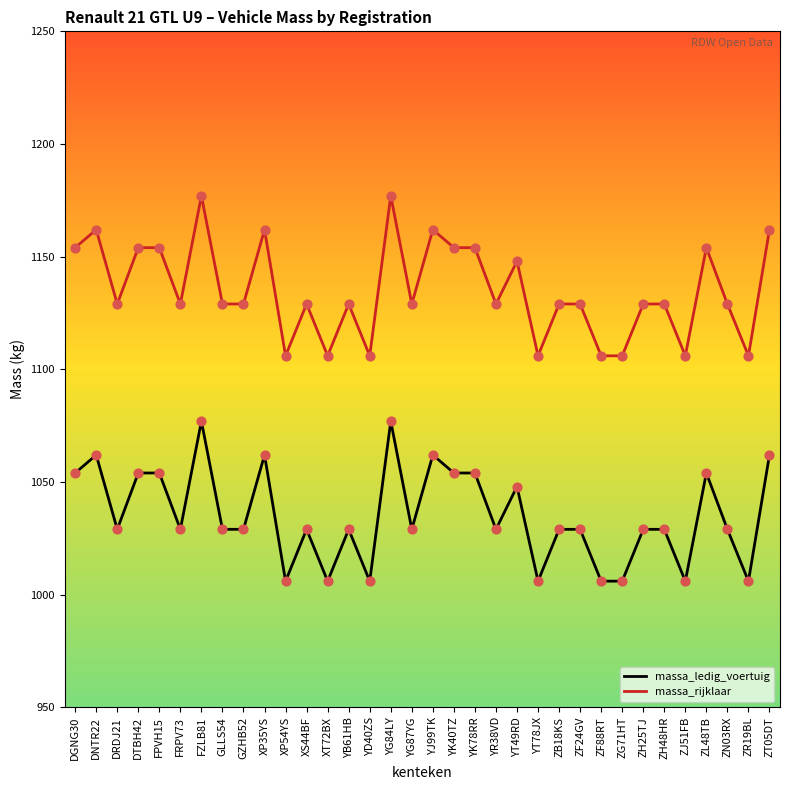

What are all the series names shown in the legend?

massa_ledig_voertuig, massa_rijklaar